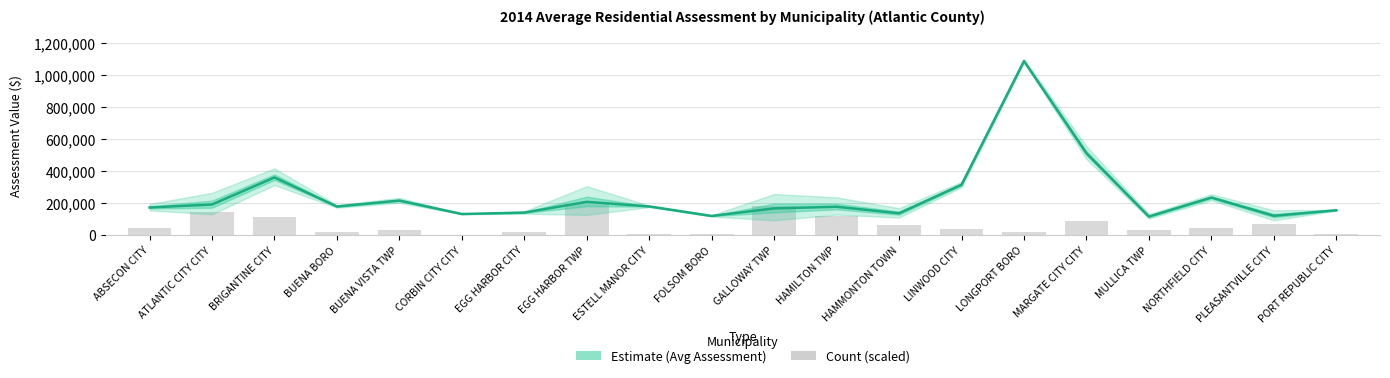

What is the difference between the maximum and minimum values in the Line Item Count (scaled) series?

193099.1